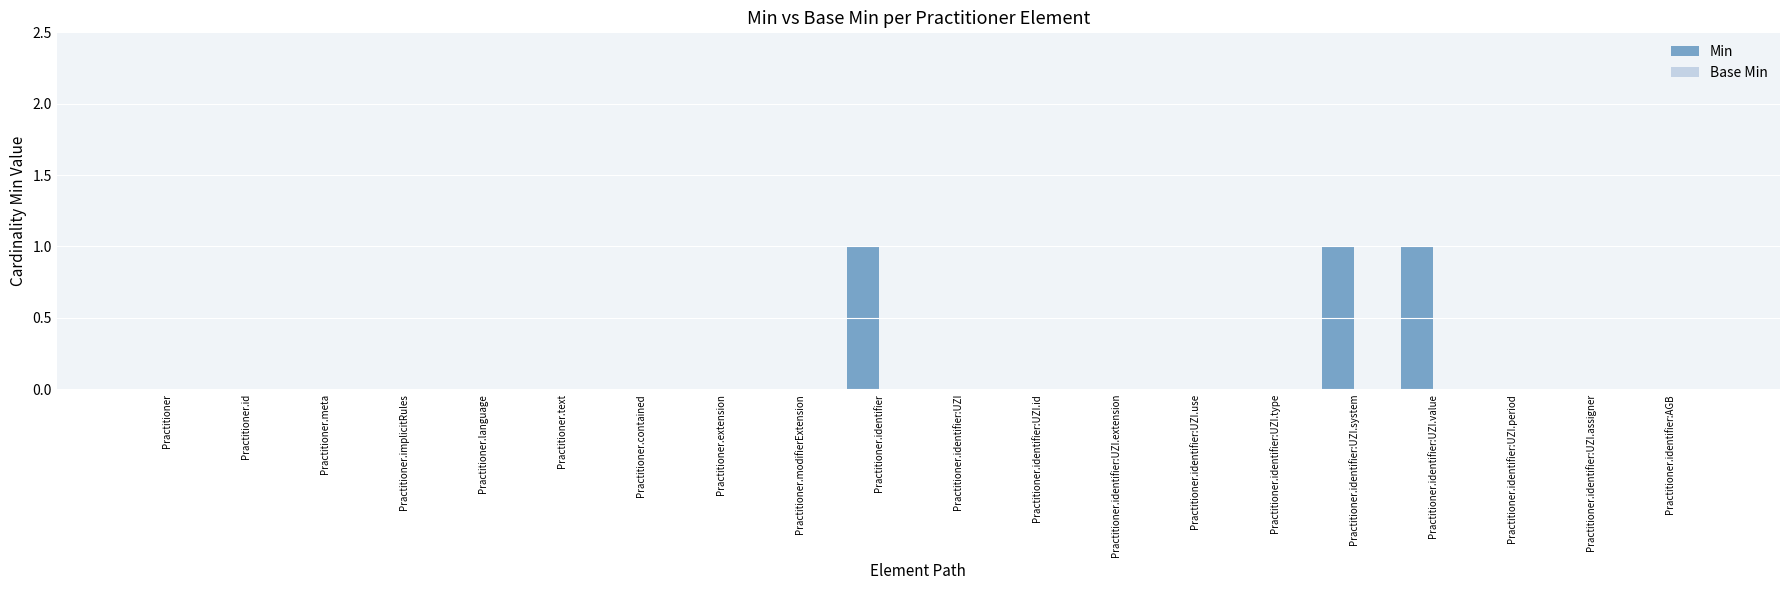

The value at Practitioner.implicitRules is -1. True or false?

False